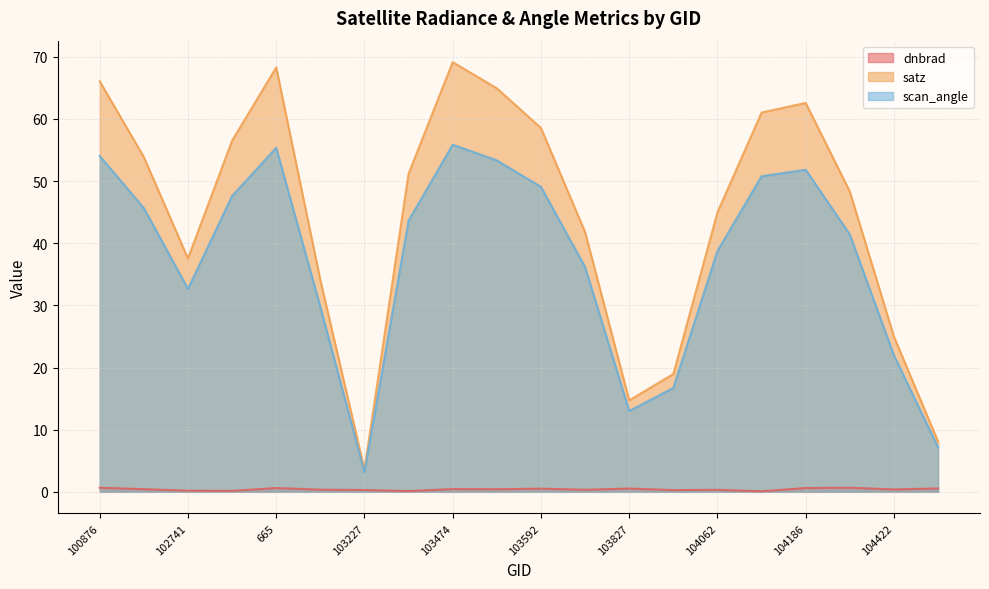

True or false: scan_angle and dnbrad cross at least once.

False